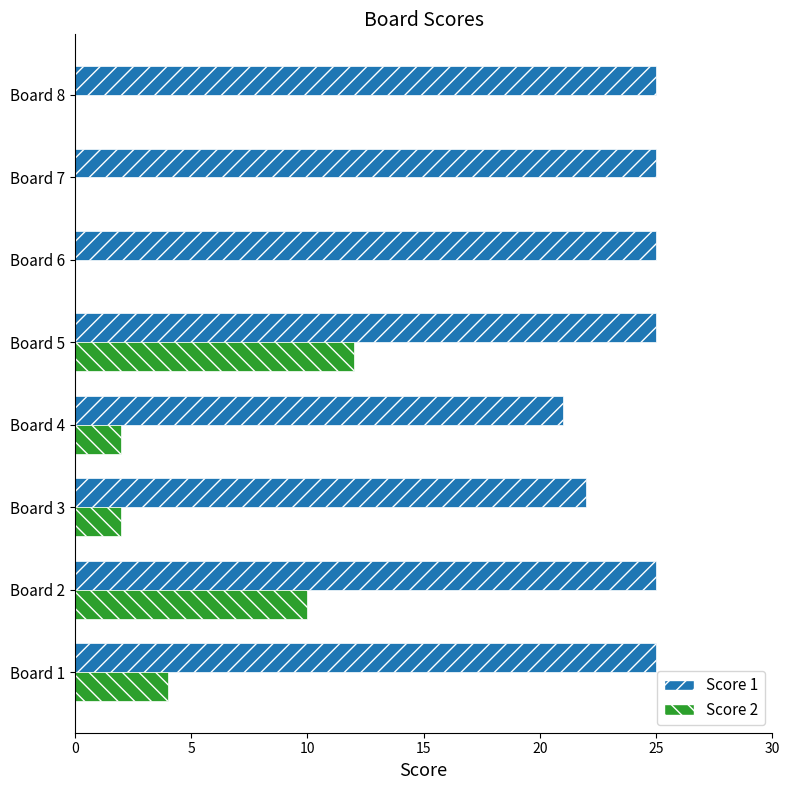

Count the Score 2 values in the range 0 to 10.

7